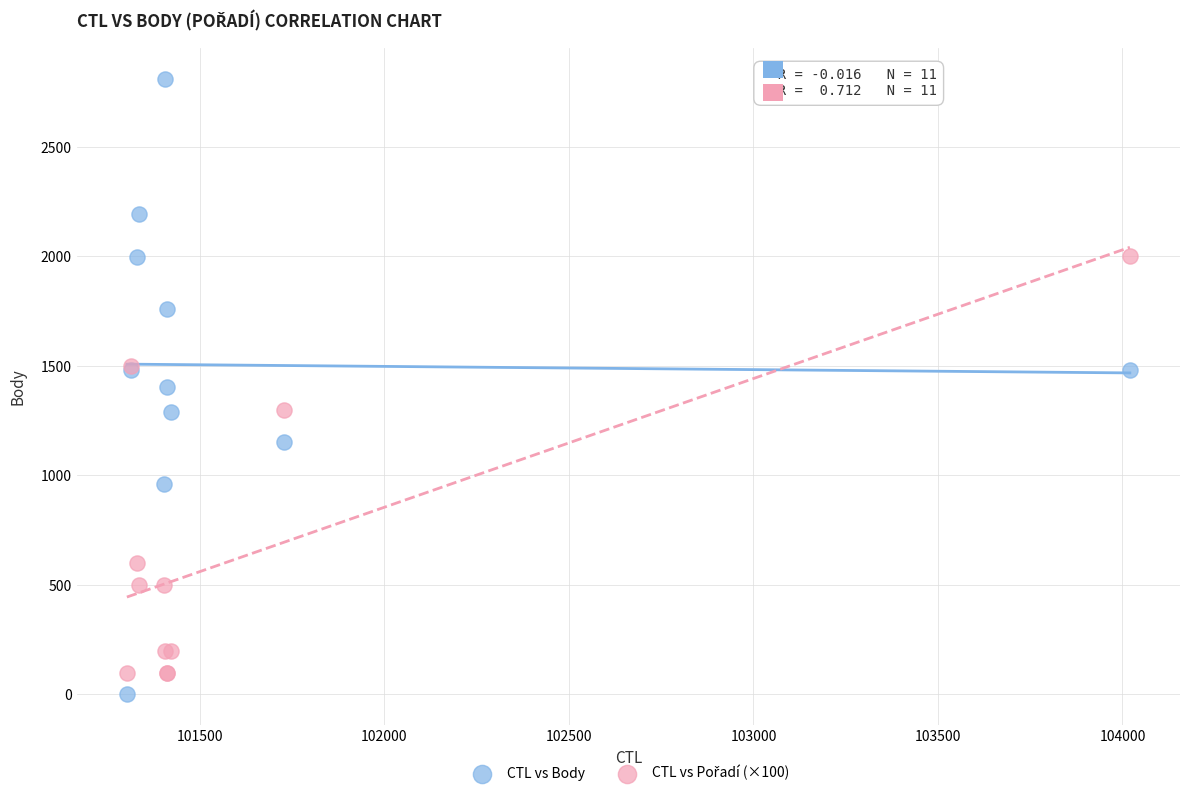

Which series reaches the maximum Y coordinate?

CTL vs Body